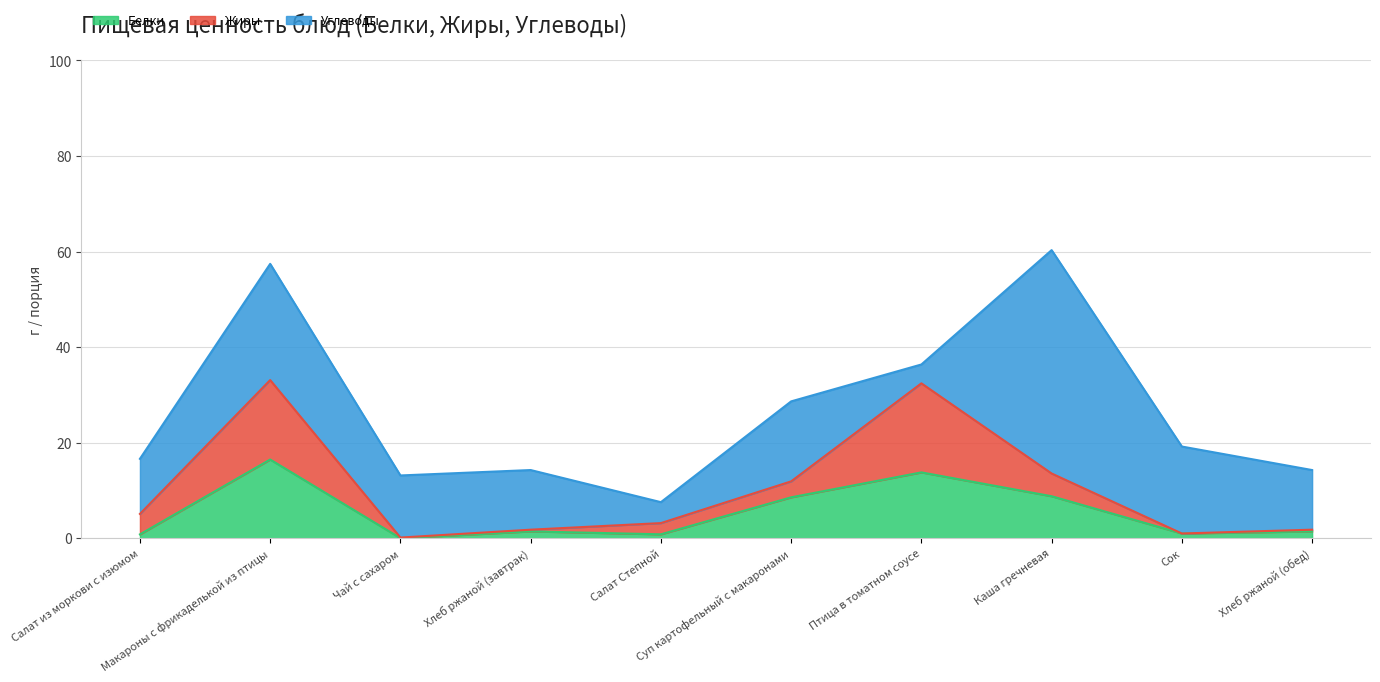

At which label does Белки reach its minimum?

Чай с сахаром